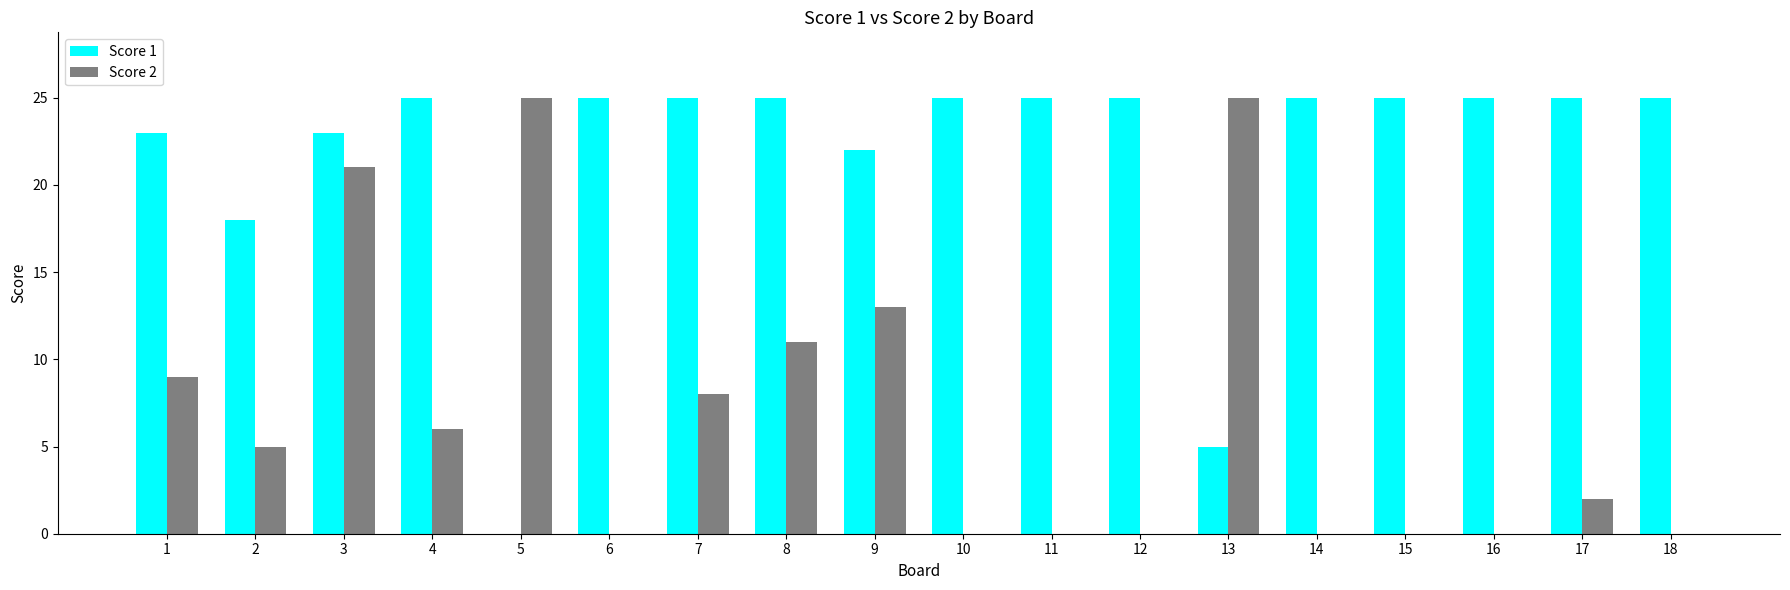

What is the sum of all Score 1 values?

391